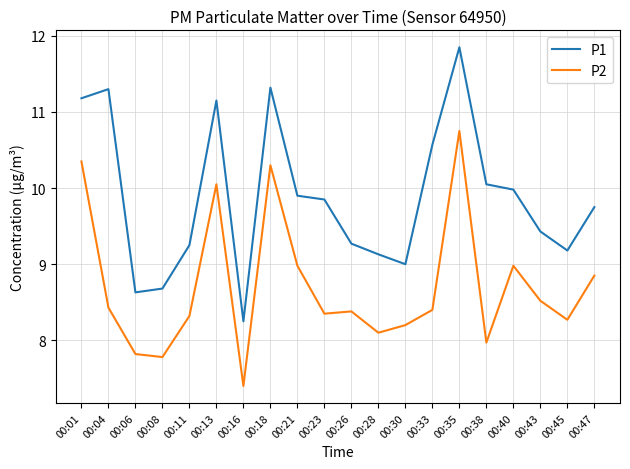

Which label corresponds to the smallest value in the chart?

00:16